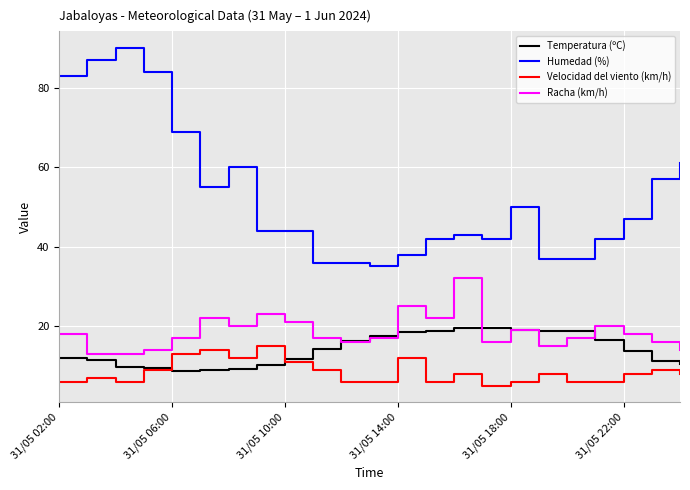

At how many categories does at least one series exceed 29?

23